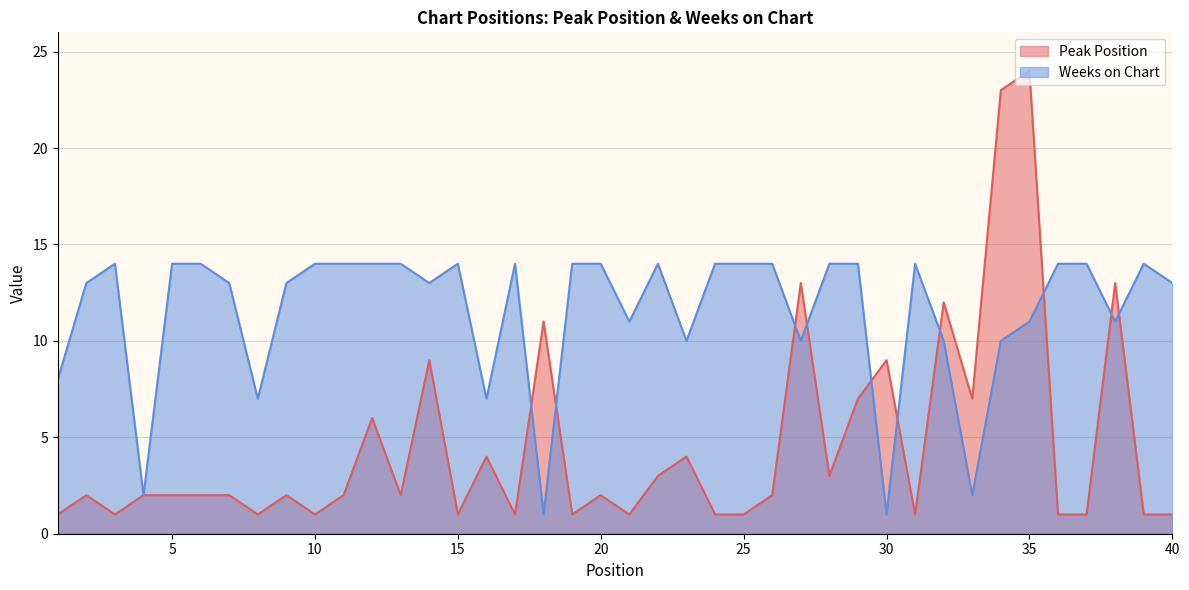

What is the average value of the Peak Position series?

5